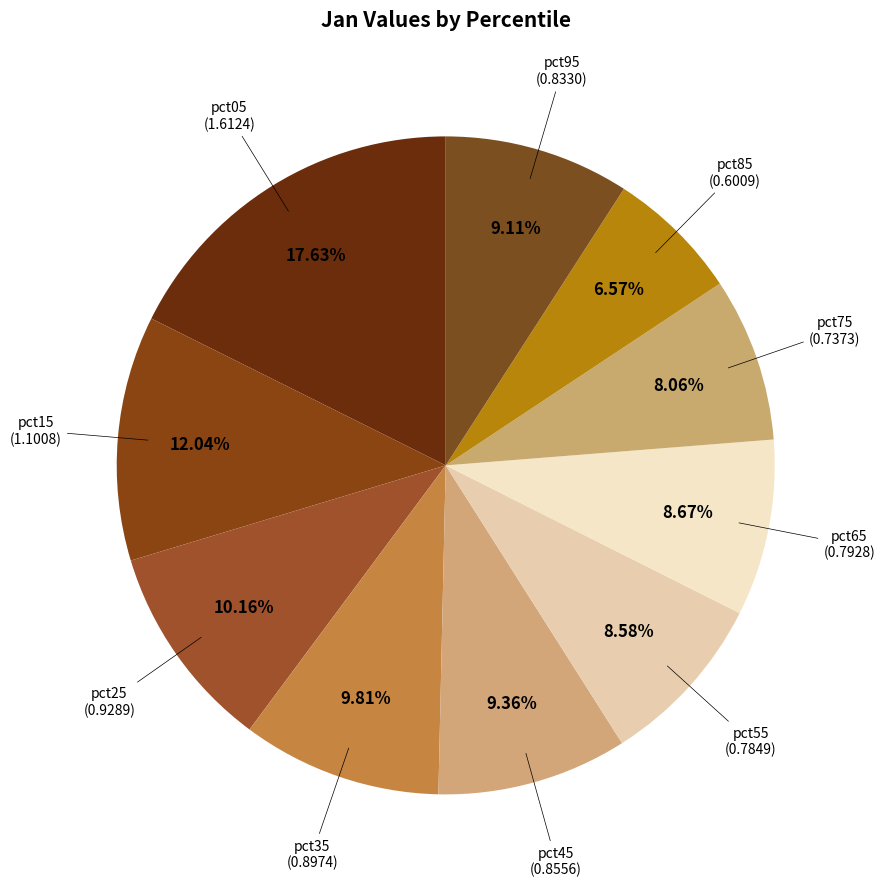

Combined, do pct65 and pct75 account for over 50%?

No